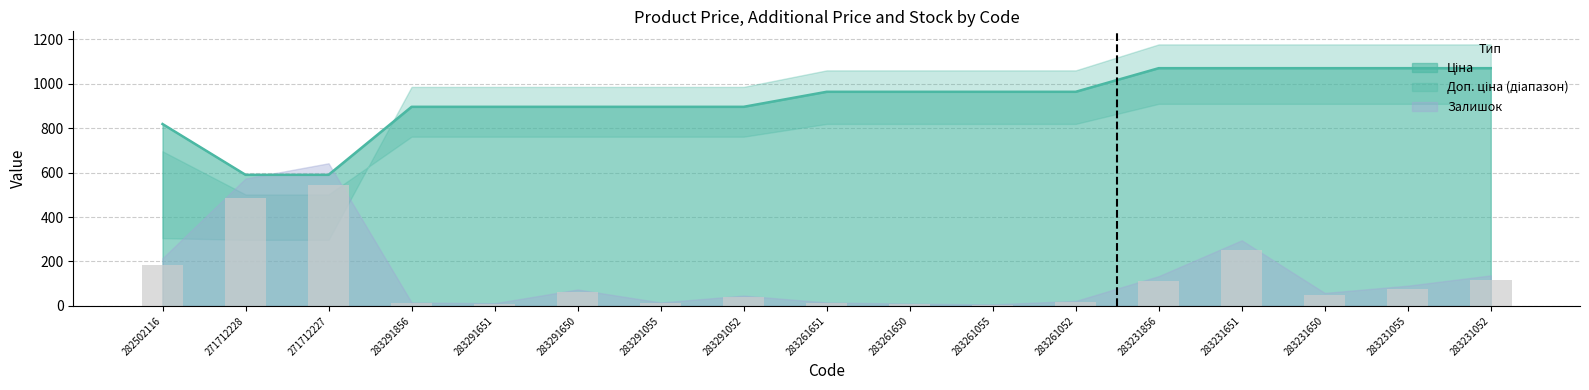

The value at 283231052 is 37.3. True or false?

False